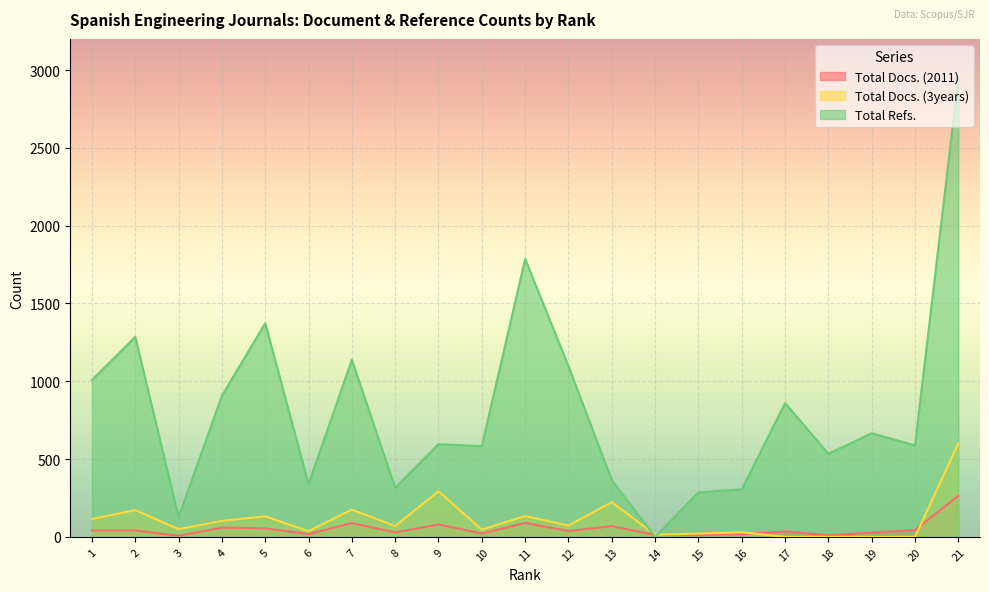

True or false: Total Docs. (3years) and Total Refs. cross at least once.

True